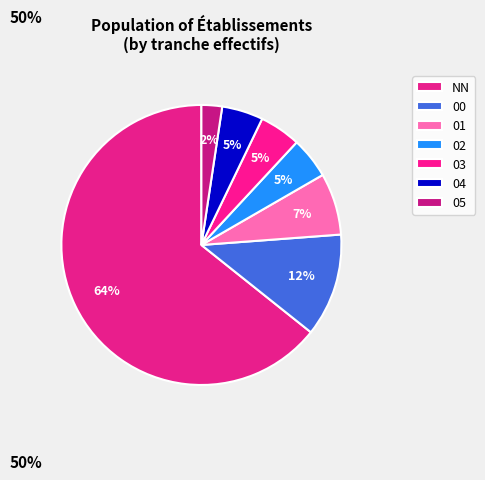

Combined, what portion of the pie is 03 and 05?

7.1%